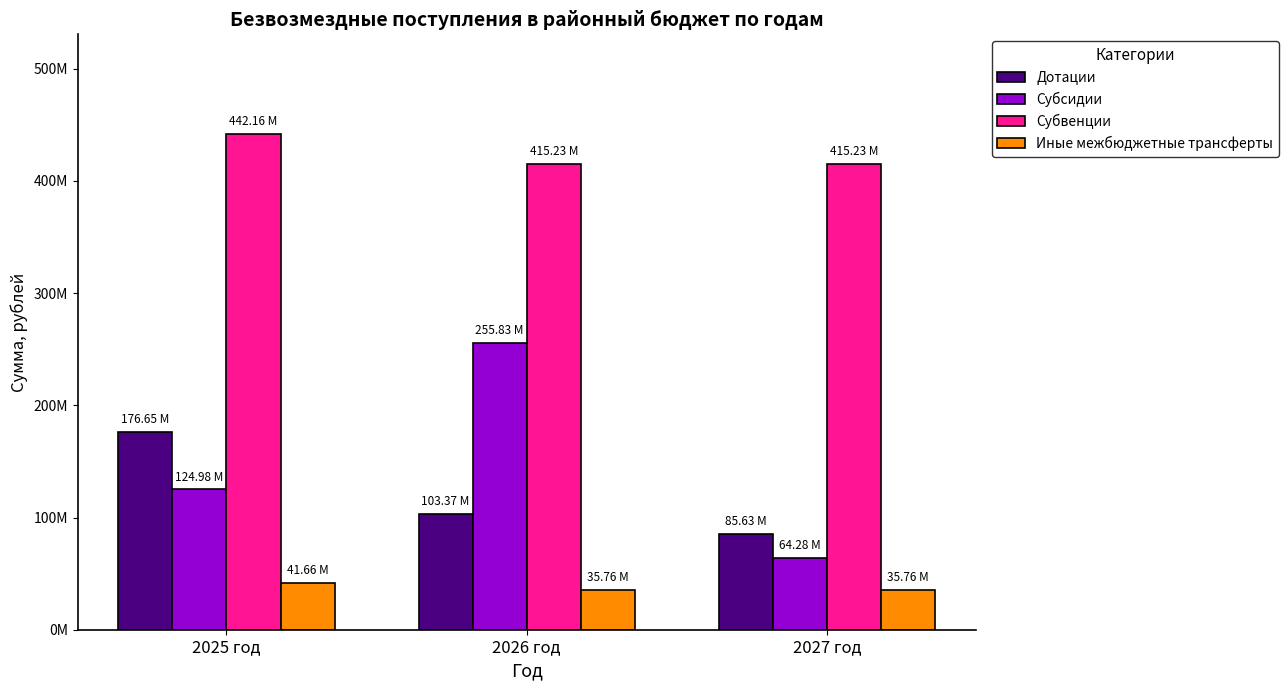

What position from the left is 2025 год?

1